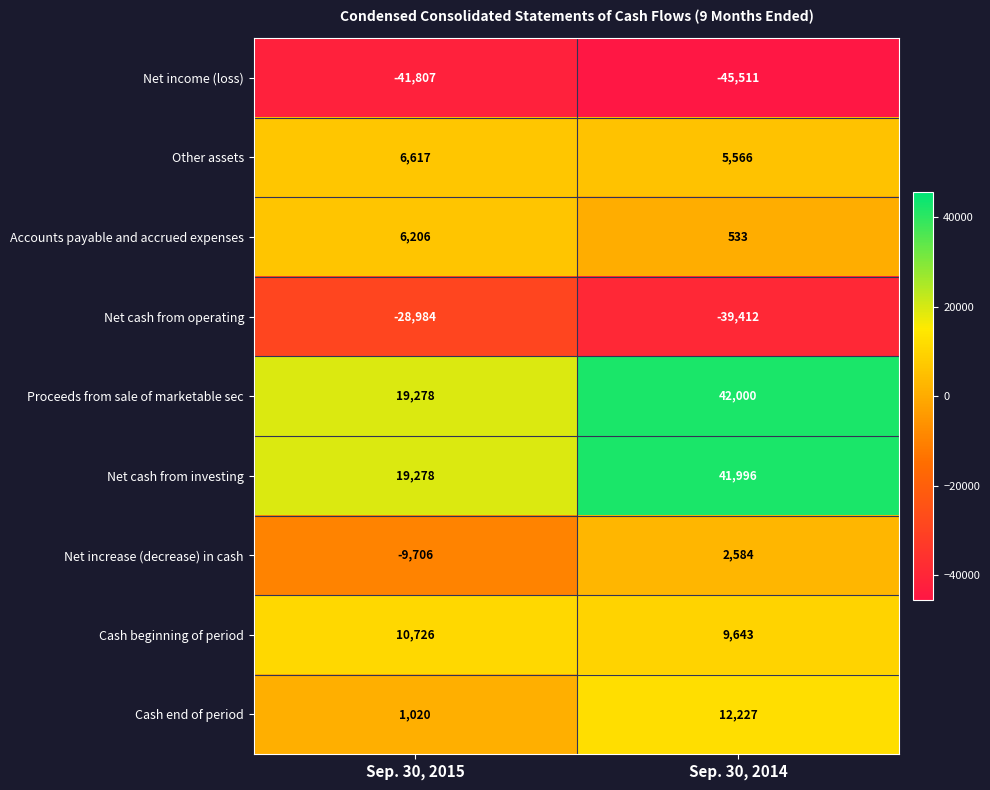

What is the spread (max minus min) of values at Sep. 30, 2014?

87511